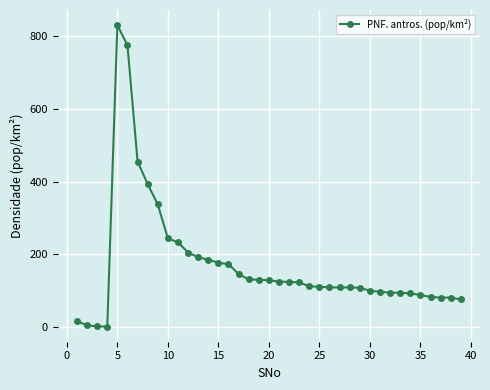

What is the difference between the second highest and second lowest values?

772.0